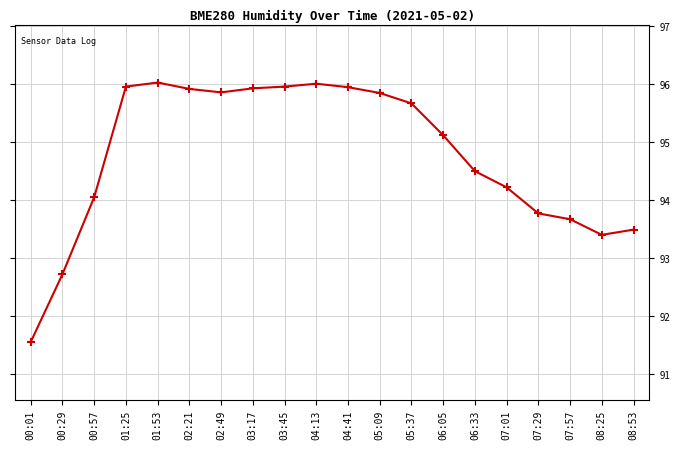

Which category has the lowest value across all series?

00:01